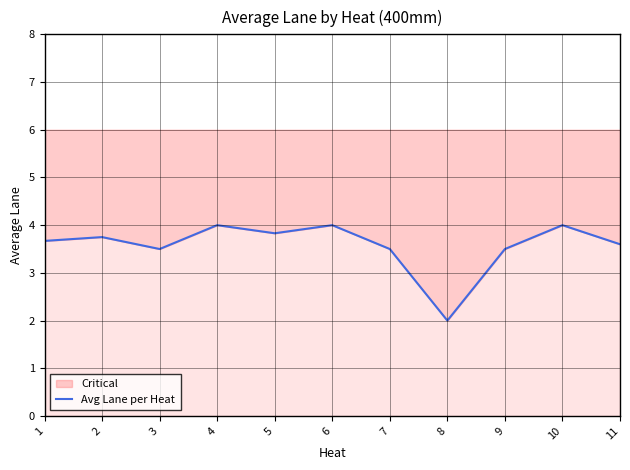

How many data points does each series have?

11